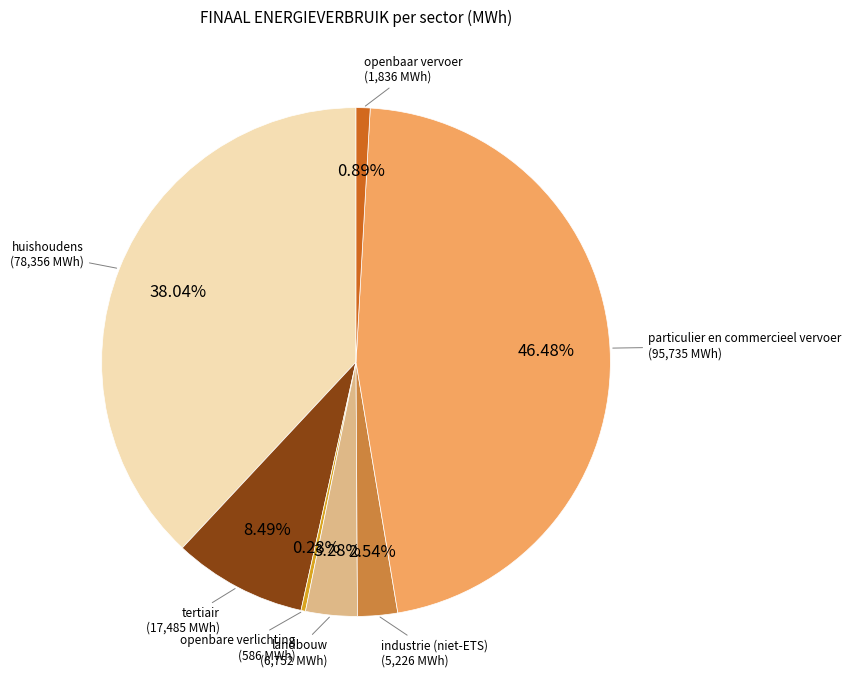

Combined, do landbouw and openbaar vervoer account for over 50%?

No